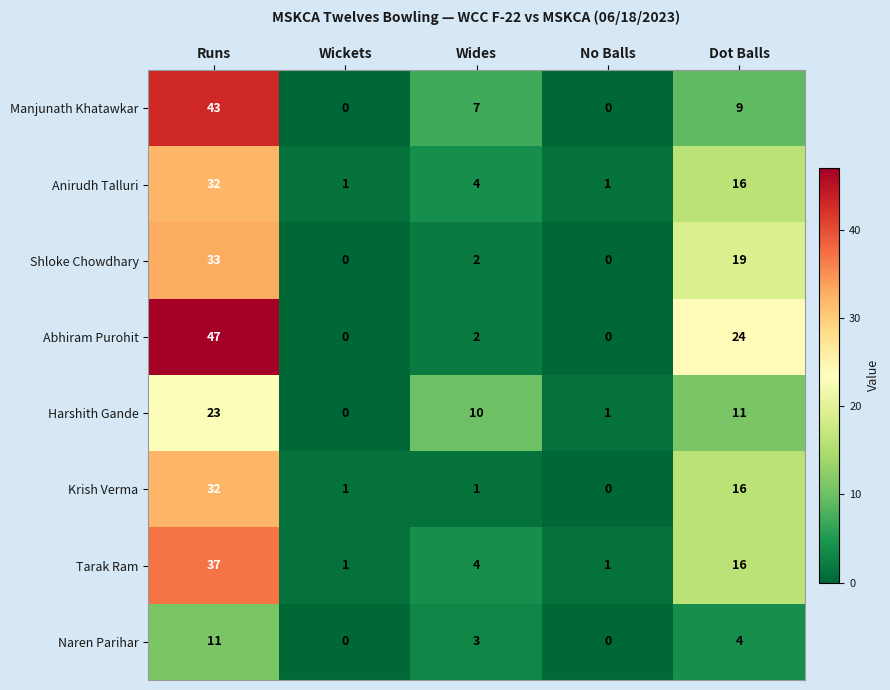

How many series are shown in this chart?

8